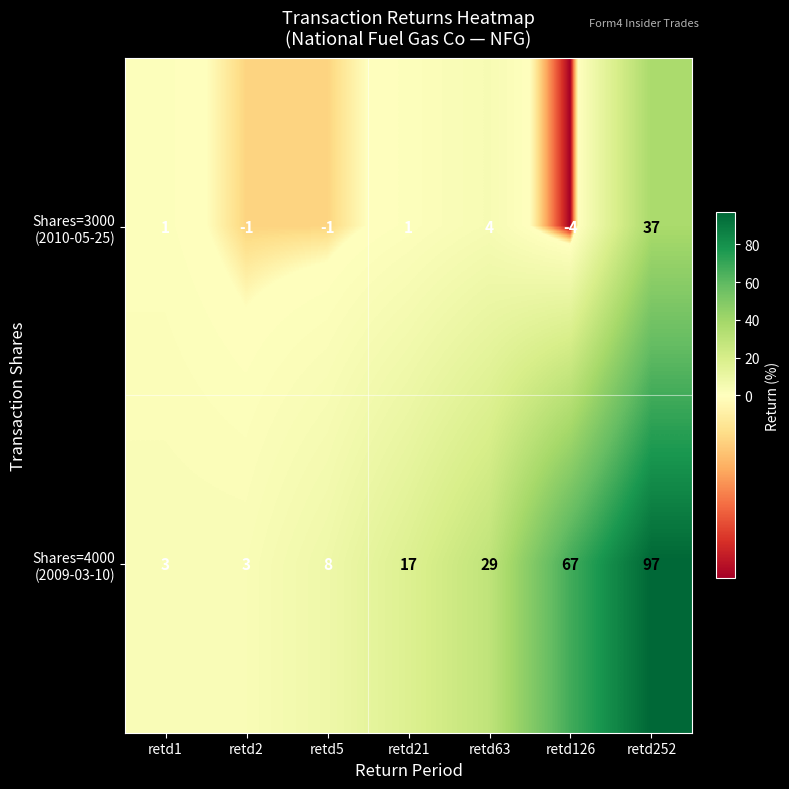

What is the spread (max minus min) of values at retd252?

60